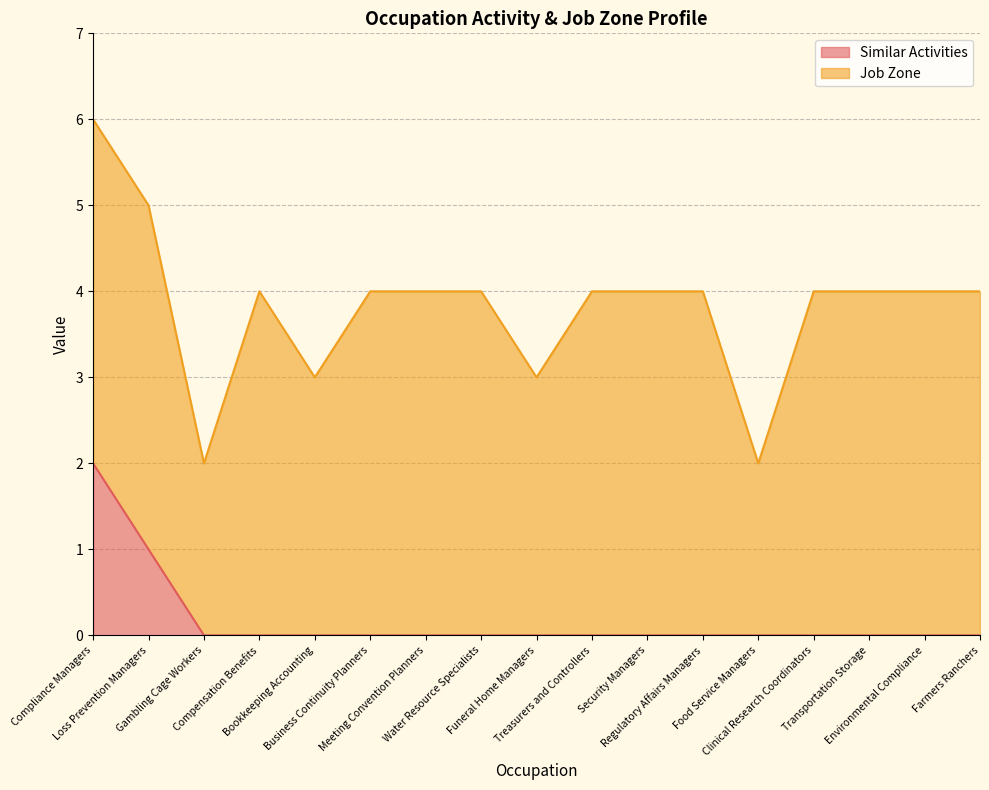

What is the difference between the maximum and minimum values?

2